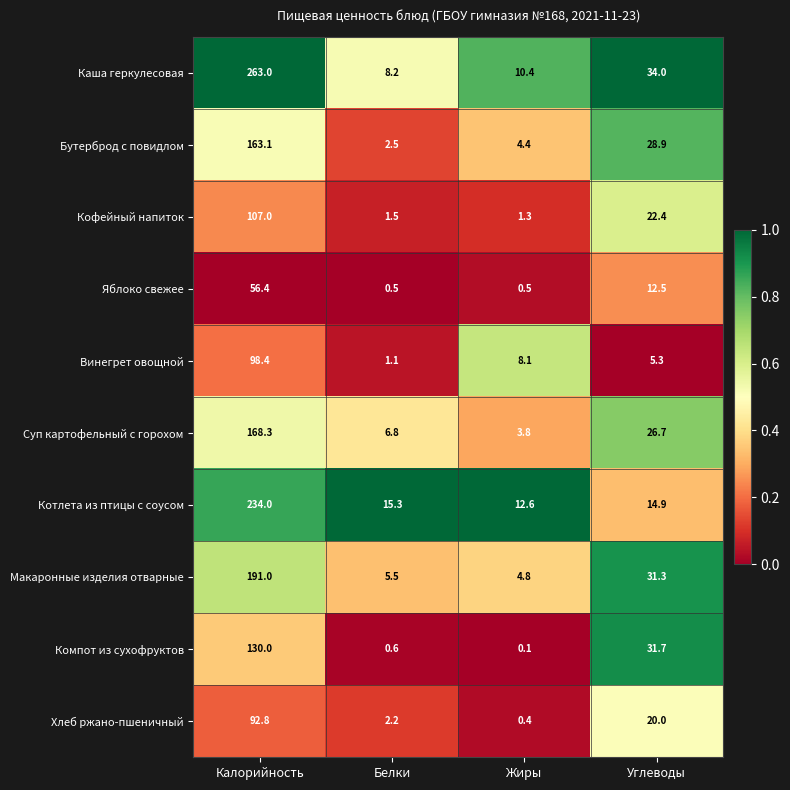

Which series changed the most between Белки and Жиры?

Винегрет овощной